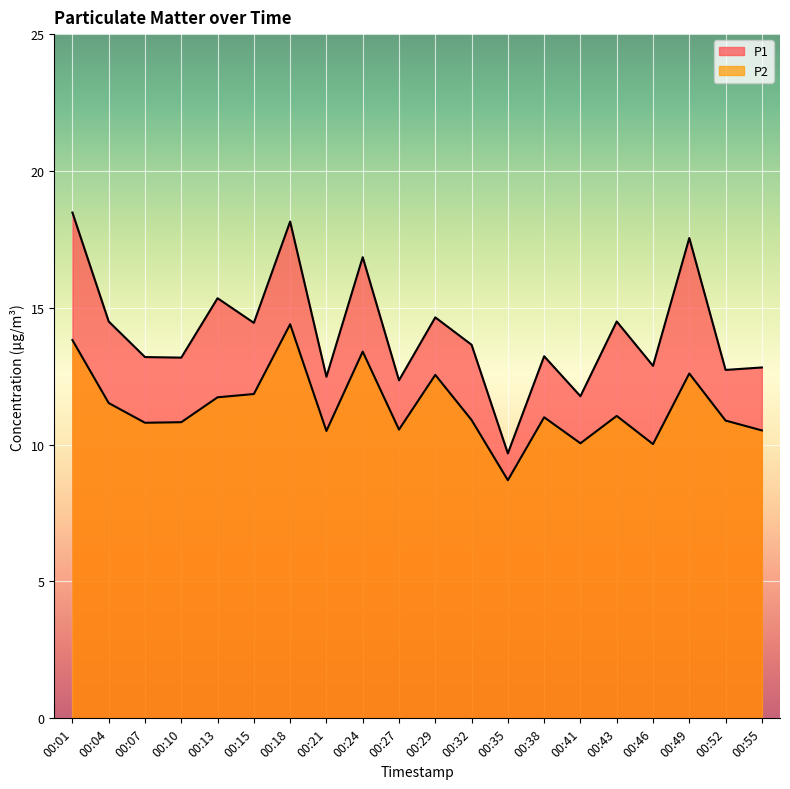

What is the spread (max minus min) of values at 00:07?

2.4